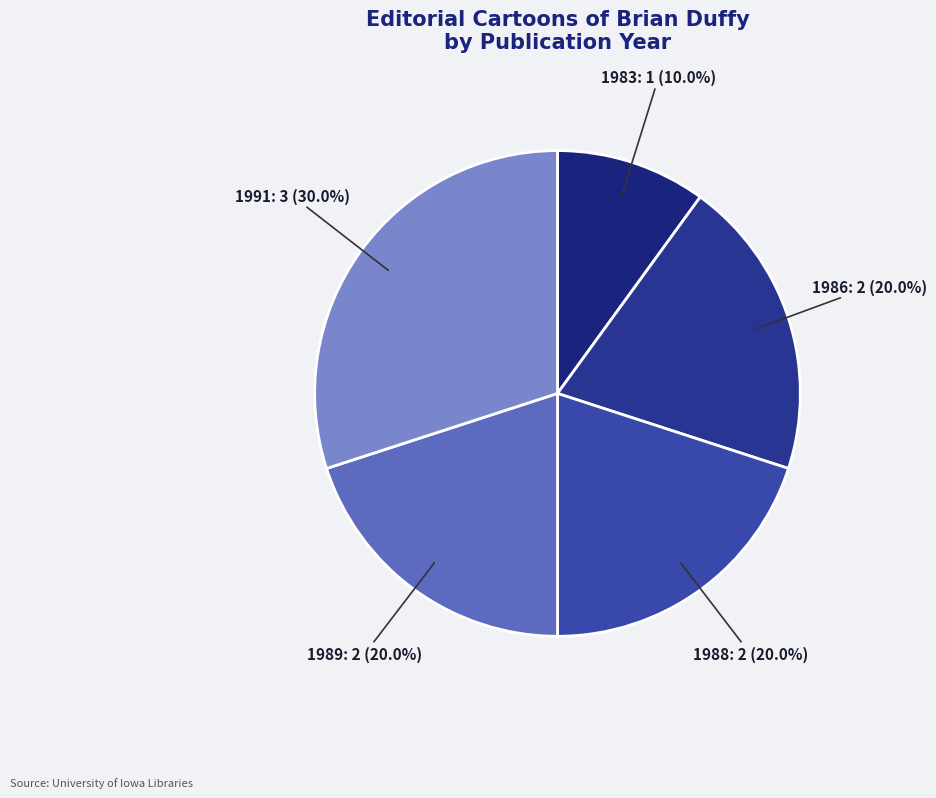

Which category has the smallest portion of the pie?

1983